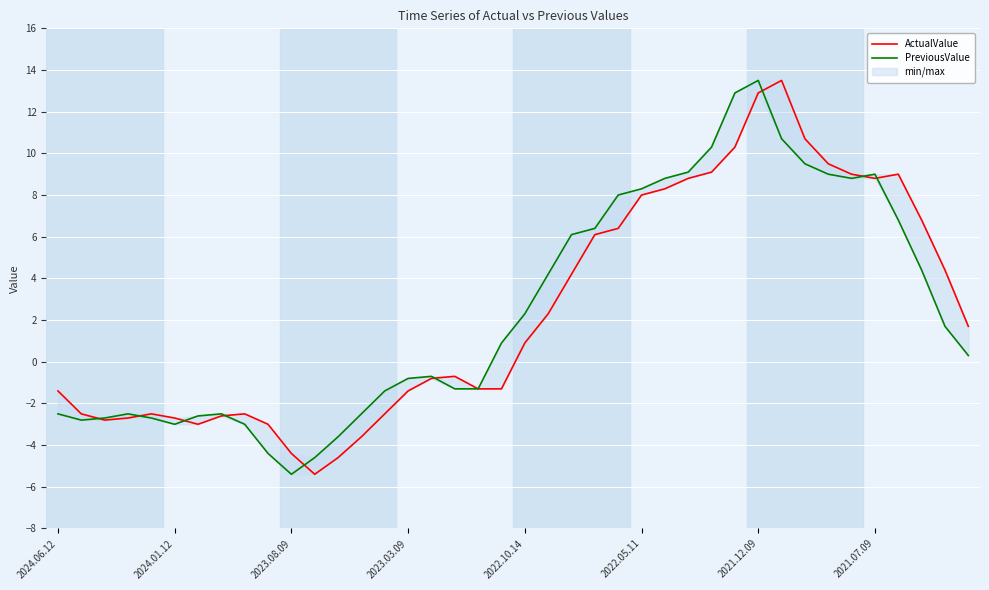

List the series in order of their overall mean, highest first.

PreviousValue, ActualValue